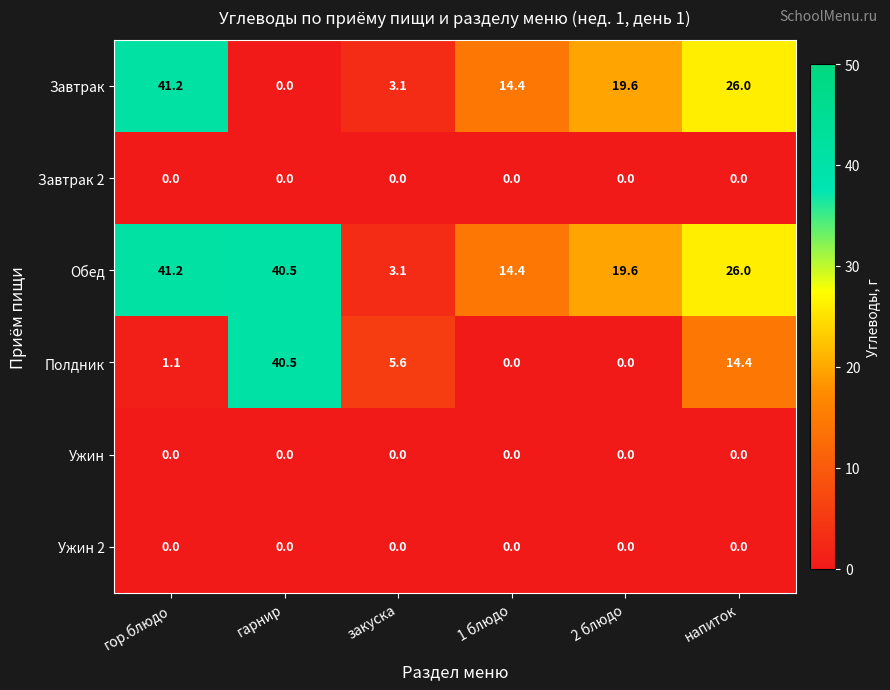

The value of Ужин at напиток is 0.0. True or false?

True